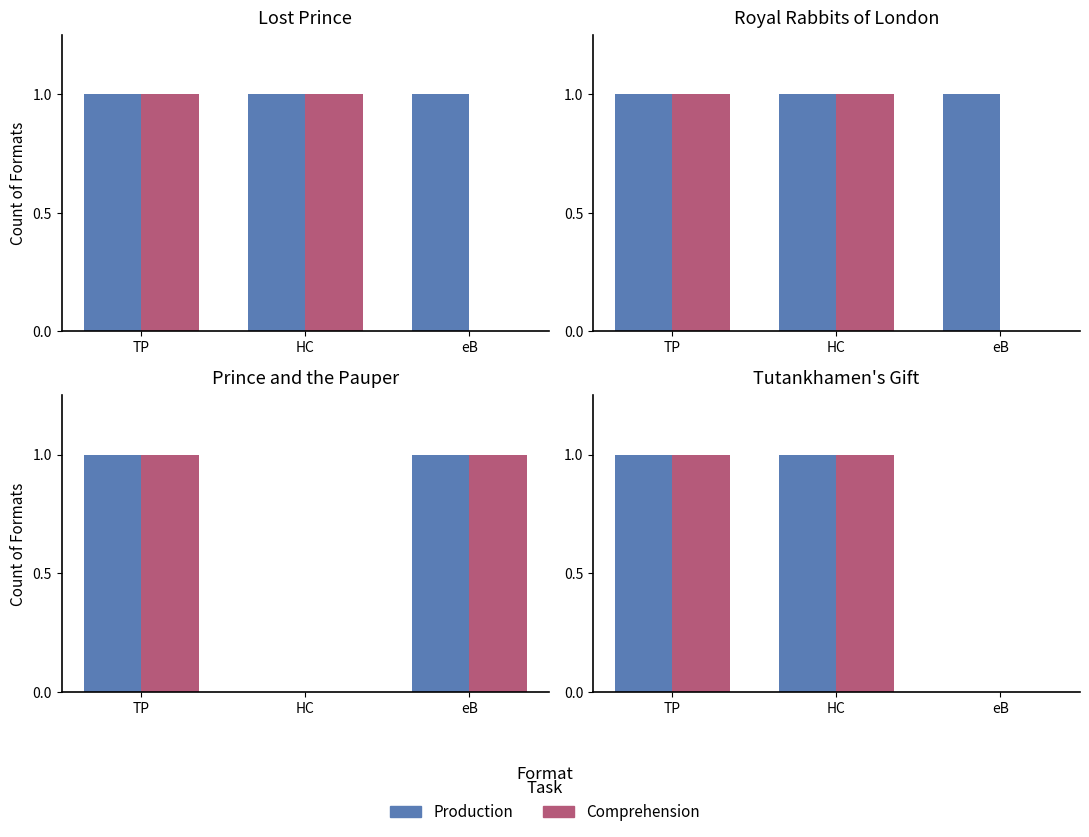

How many distinct data groups are displayed?

2